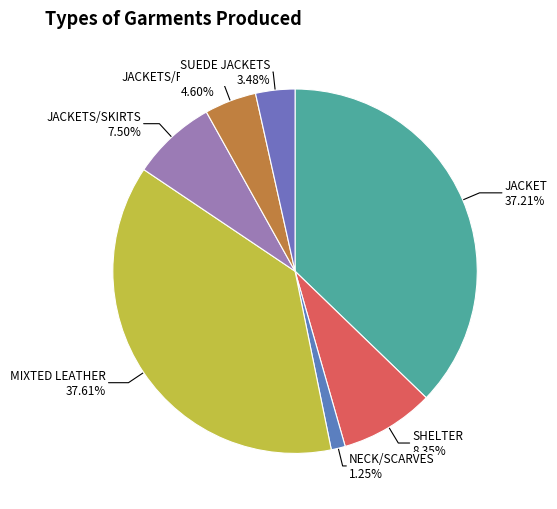

To the nearest percent, what is the combined percentage of JACKETS/PANTS and NECK/SCARVES?

6%